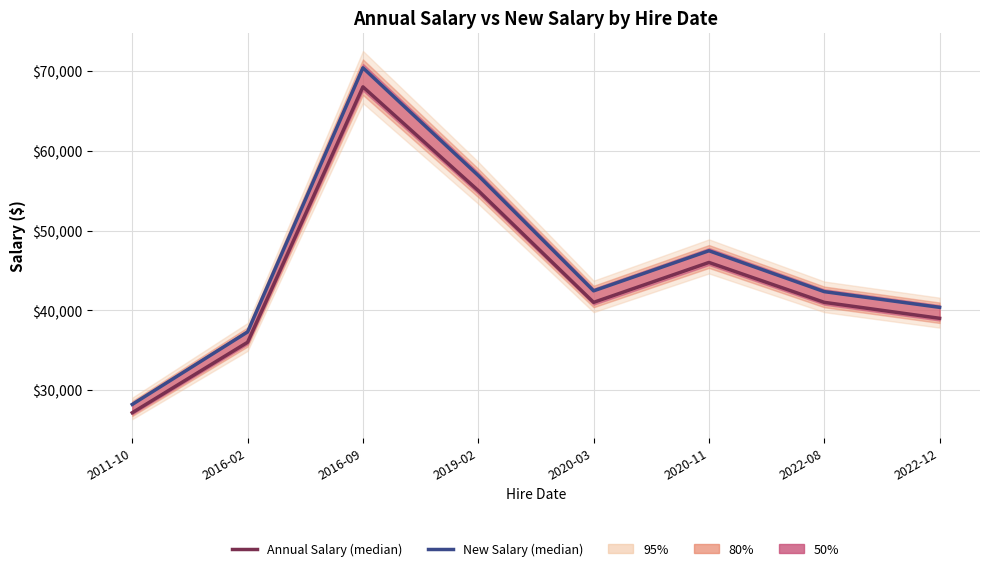

Rank the series by their maximum value, from highest to lowest.

New Salary, Annual Salary